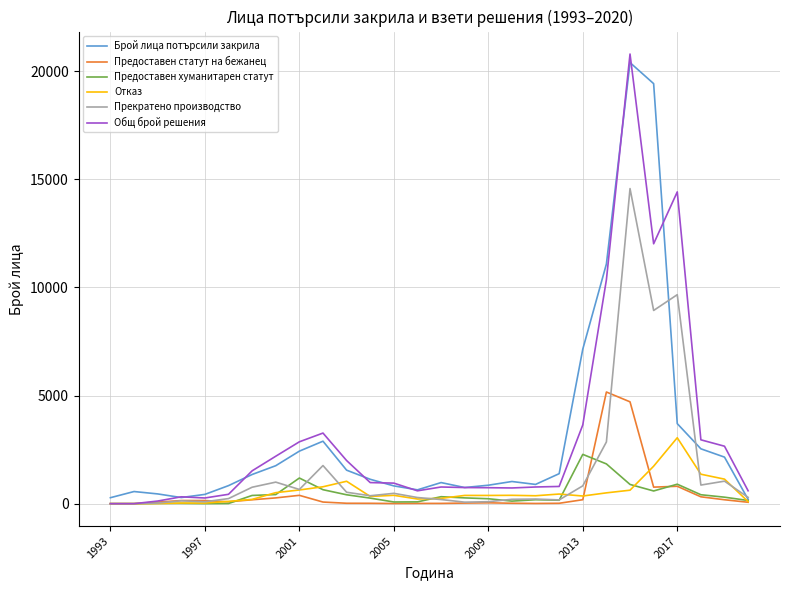

What is the maximum value shown in the chart?

20787